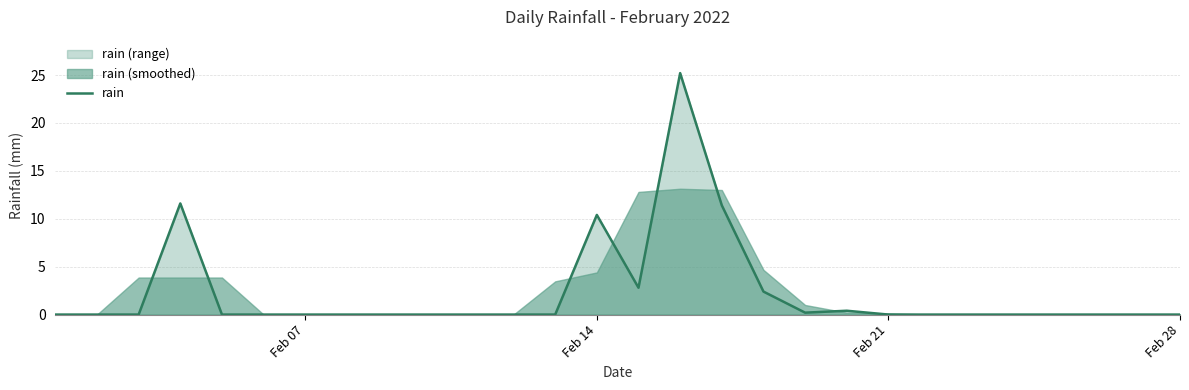

What is the highest value of the rain series?

25.2